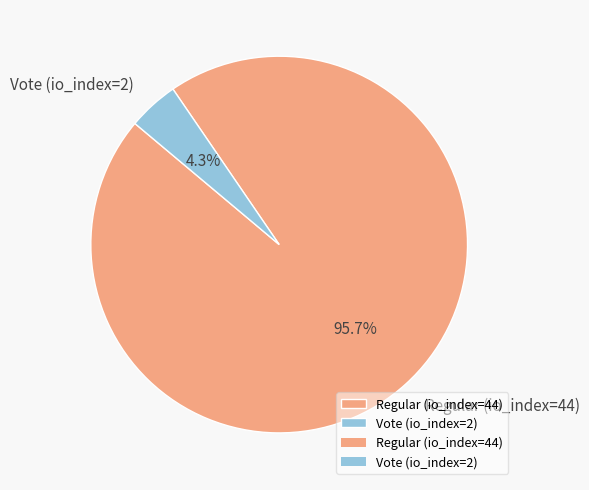

True or false: Regular (io_index=44) accounts for 96% of the total.

True